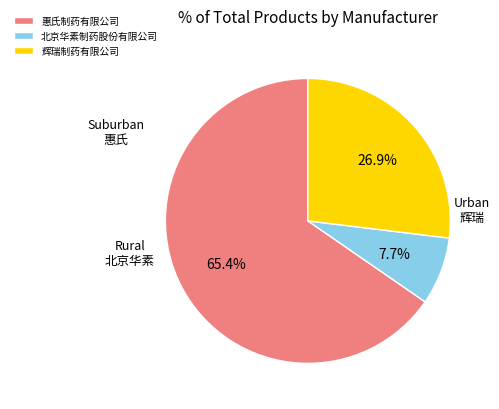

How many slices are in this pie chart?

3